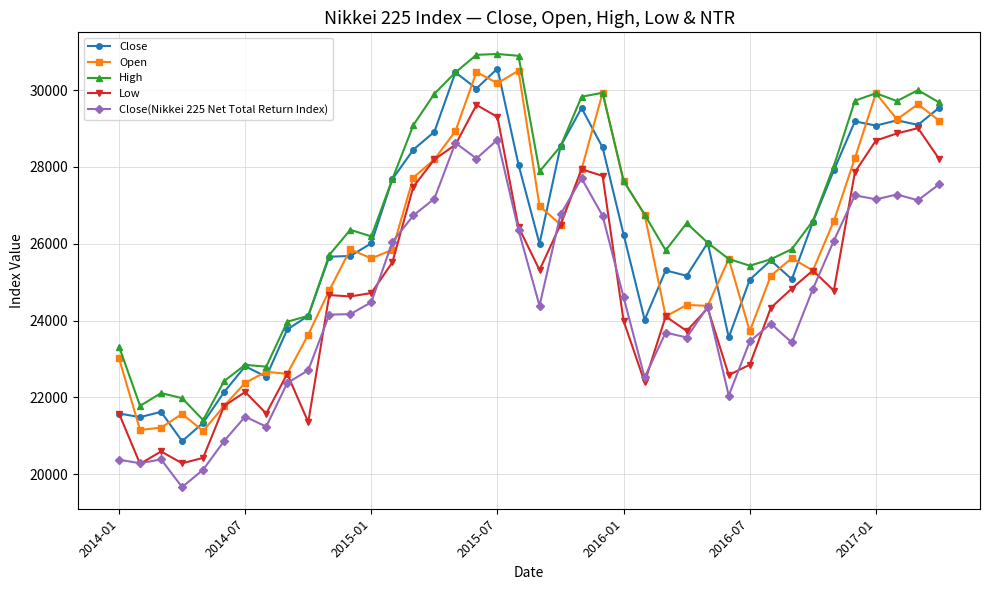

True or false: High and Low intersect in this chart.

False